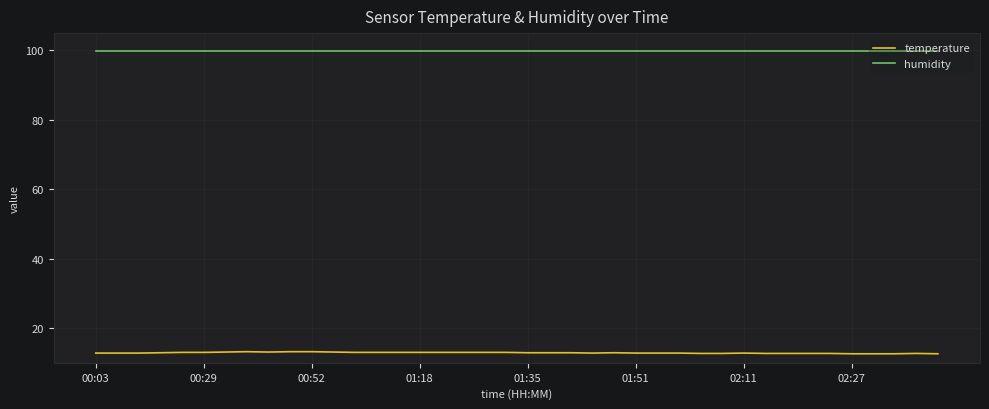

Which series has the largest total across all categories?

humidity